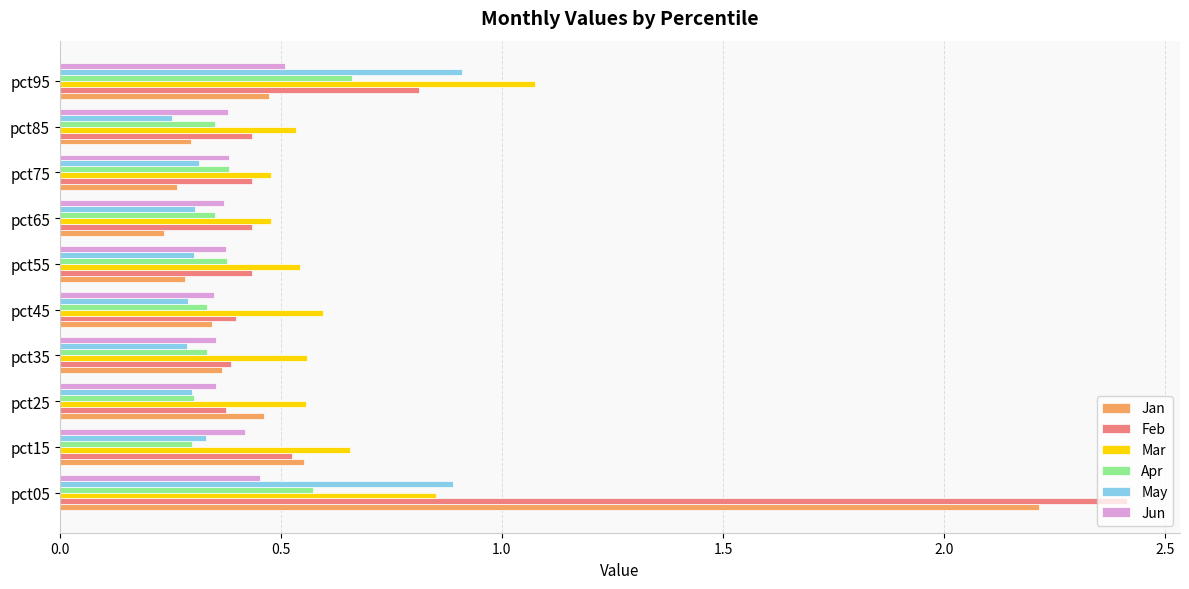

What is the greatest value displayed?

2.4